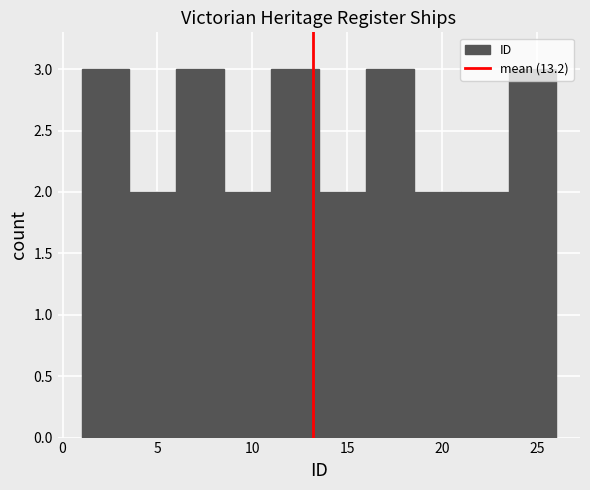

Reading left to right, list every bar in this chart as the range it spans on the x-axis followed by its height. The values are not printed on the chart, so give them approximately, as read against the axis.

1.0 to 3.5: 3
3.5 to 6.0: 2
6.0 to 8.5: 3
8.5 to 11.0: 2
11.0 to 13.5: 3
13.5 to 16.0: 2
16.0 to 18.5: 3
18.5 to 21.0: 2
21.0 to 23.5: 2
23.5 to 26.0: 3